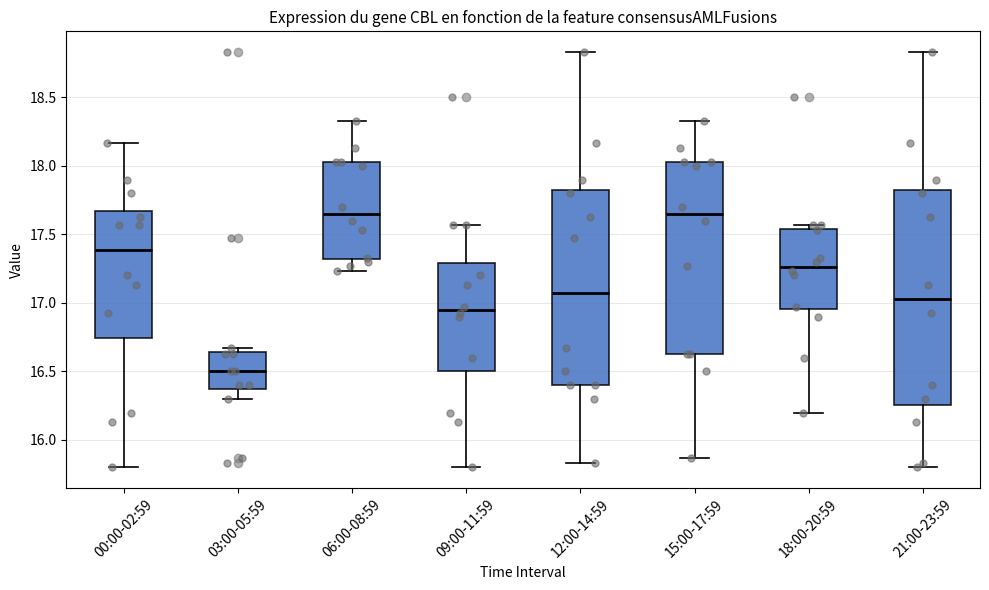

Which box is the tallest, from its lower edge to its upper edge?

21:00-23:59